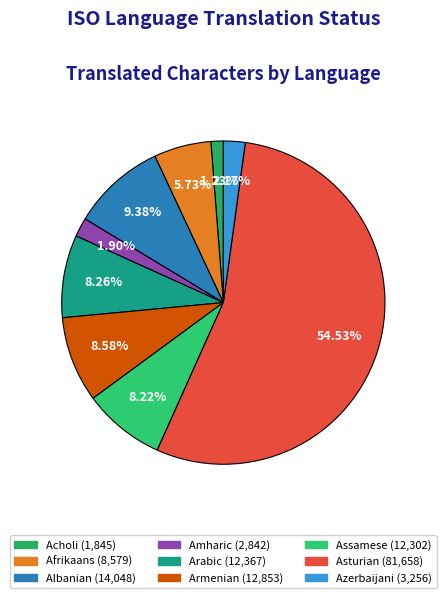

How many segments does this pie chart have?

9